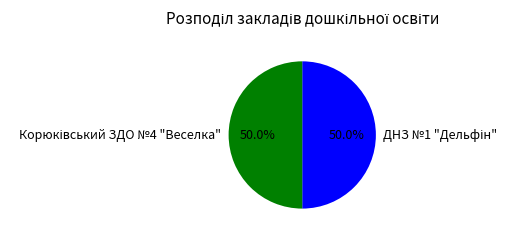

What is the largest slice in the pie chart?

Корюківський ЗДО №4 "Веселка"